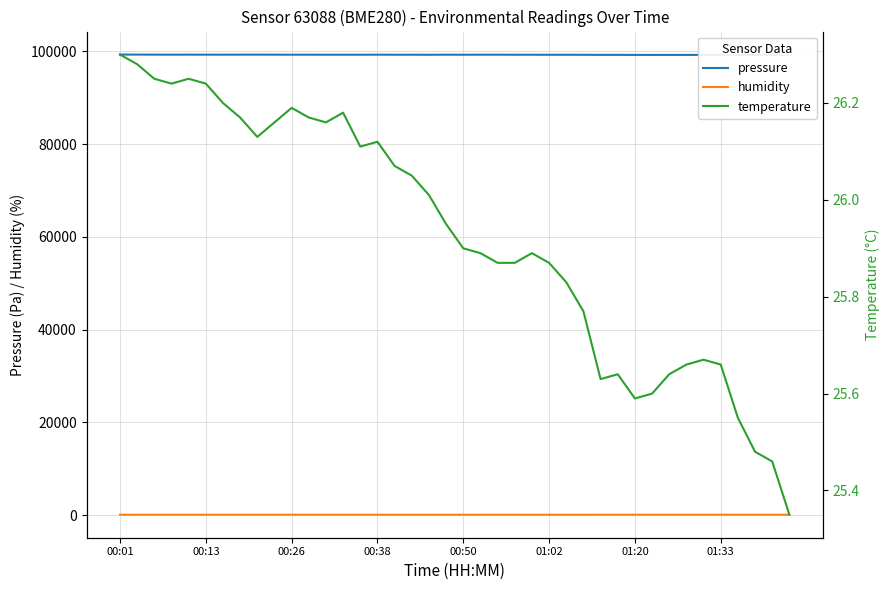

At which category is the sum across all series the highest?

00:01